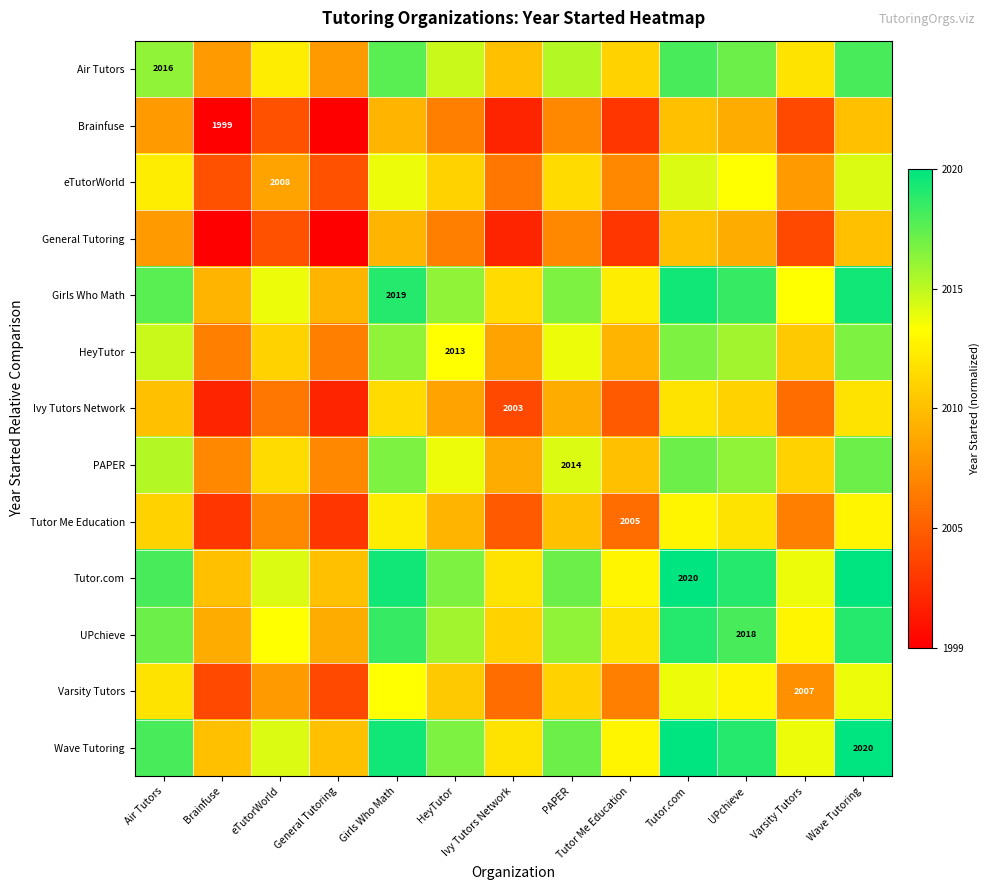

At which label does Ivy Tutors Network reach its minimum?

Brainfuse